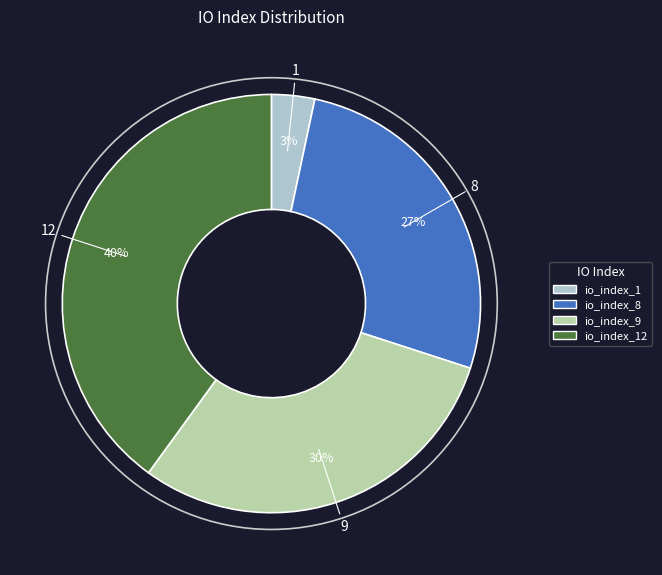

To the nearest percent, what is the average slice percentage?

25%